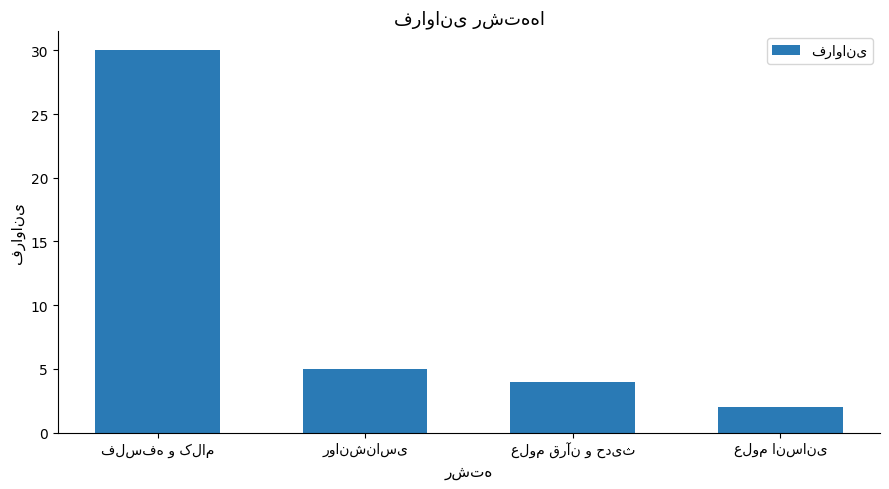

What is the sum of all values?

41